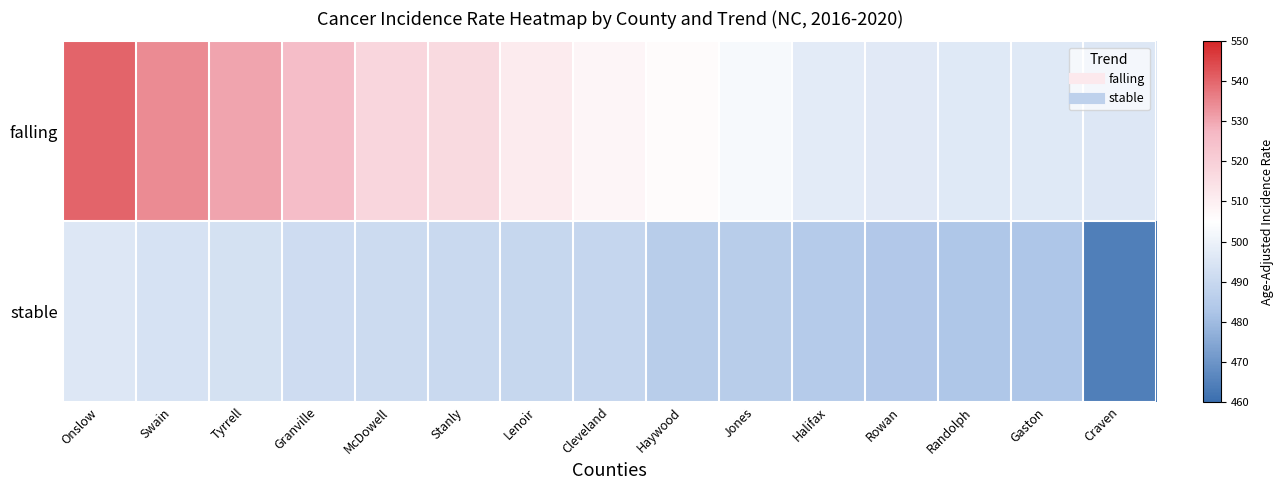

What is the total value across all series at Haywood?

991.8